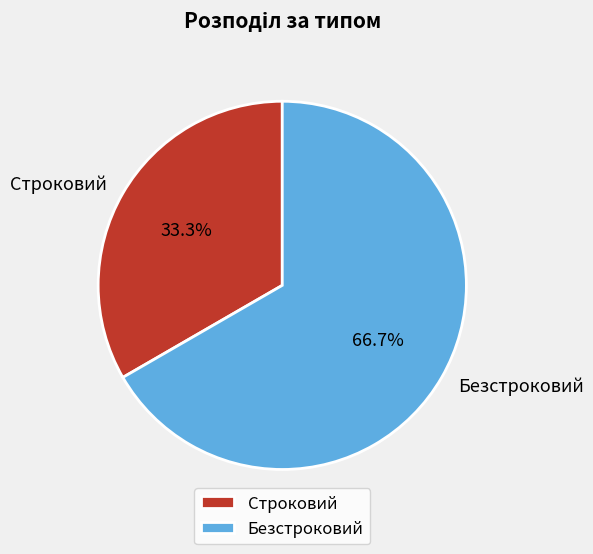

Does any single category account for the majority?

Yes